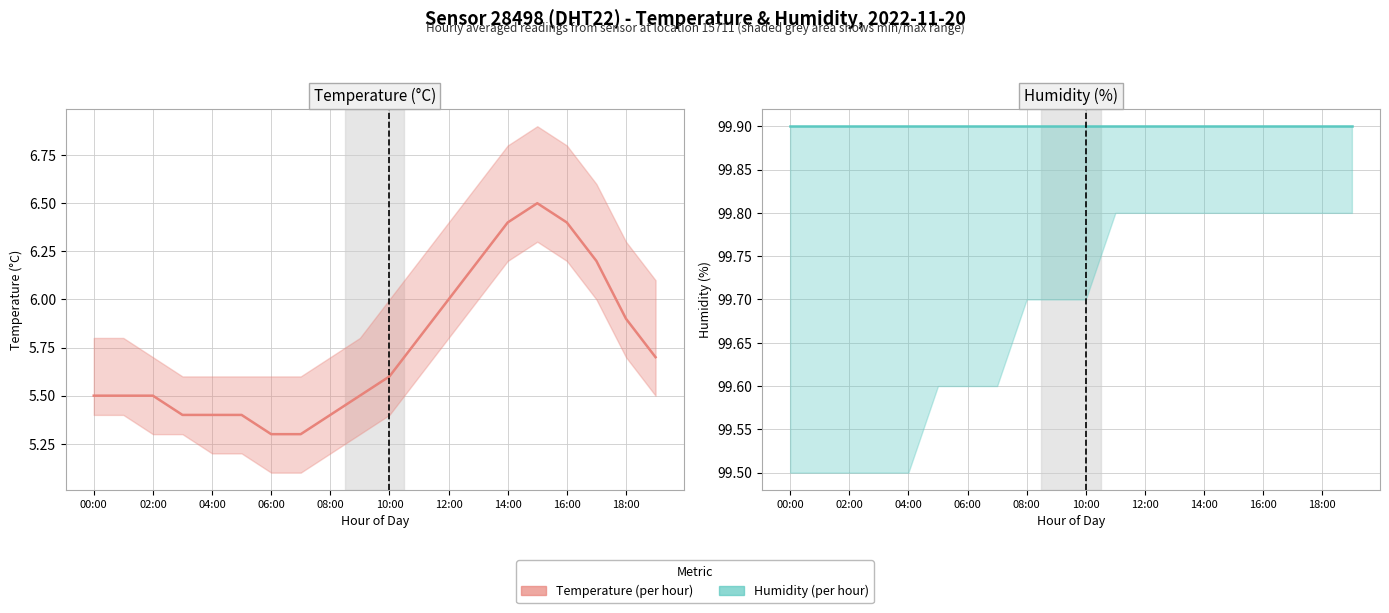

Is it true that Temperature (°C) equals 3.2 at 17?

False